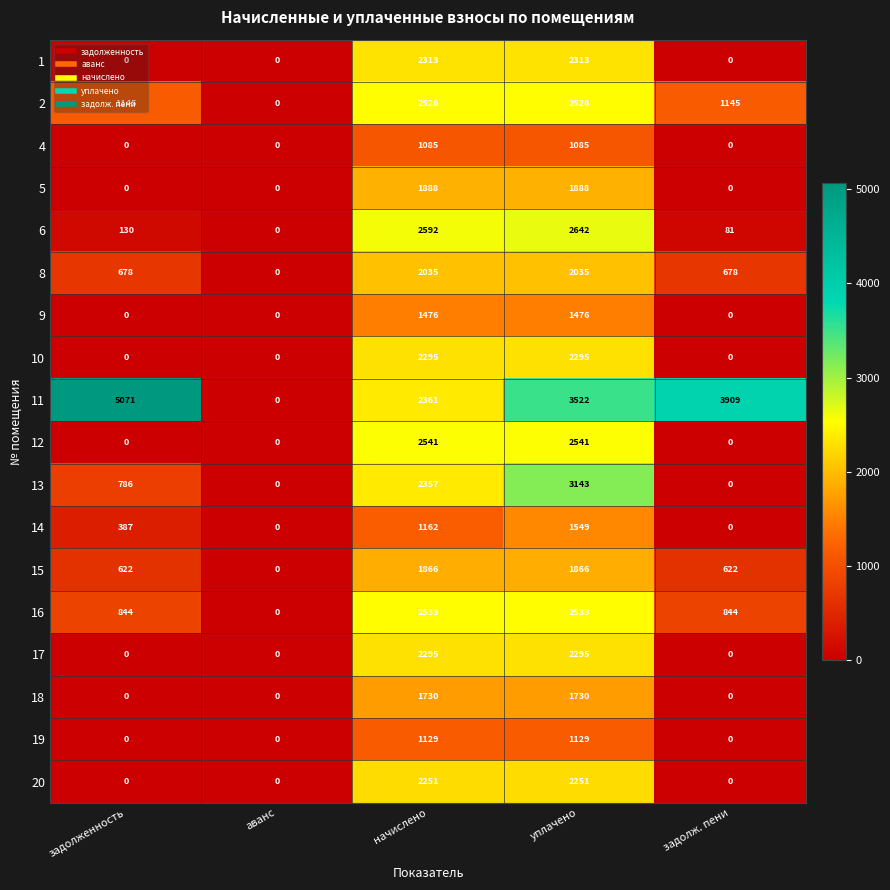

What is the greatest value displayed?

5071